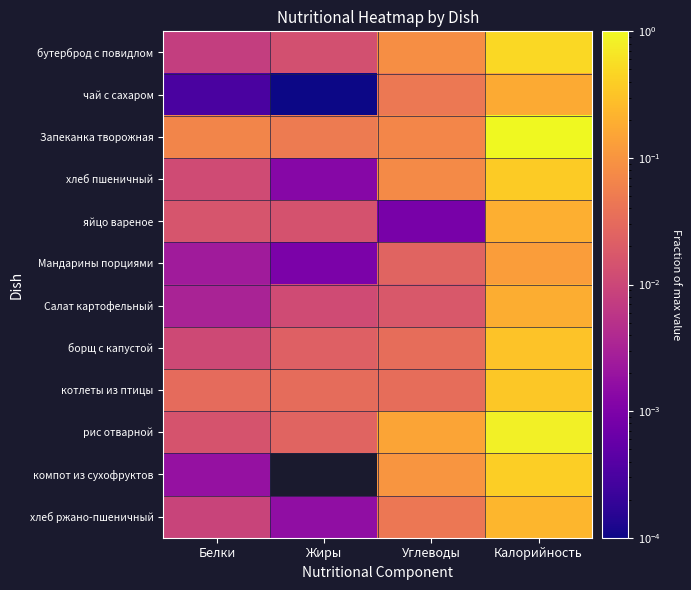

Which label corresponds to the smallest value in the chart?

Жиры